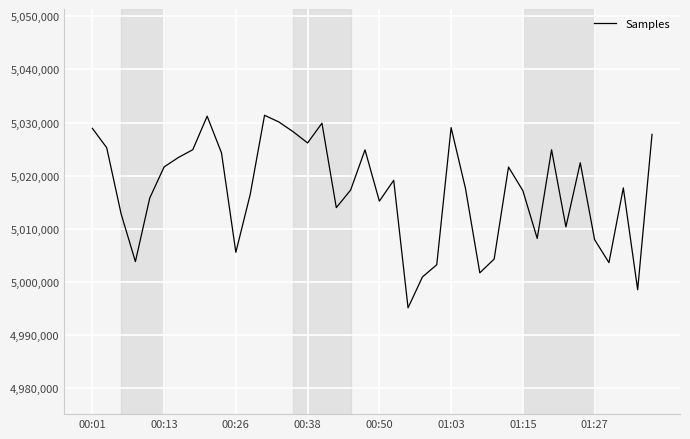

Does the chart have visible grid lines?

Yes